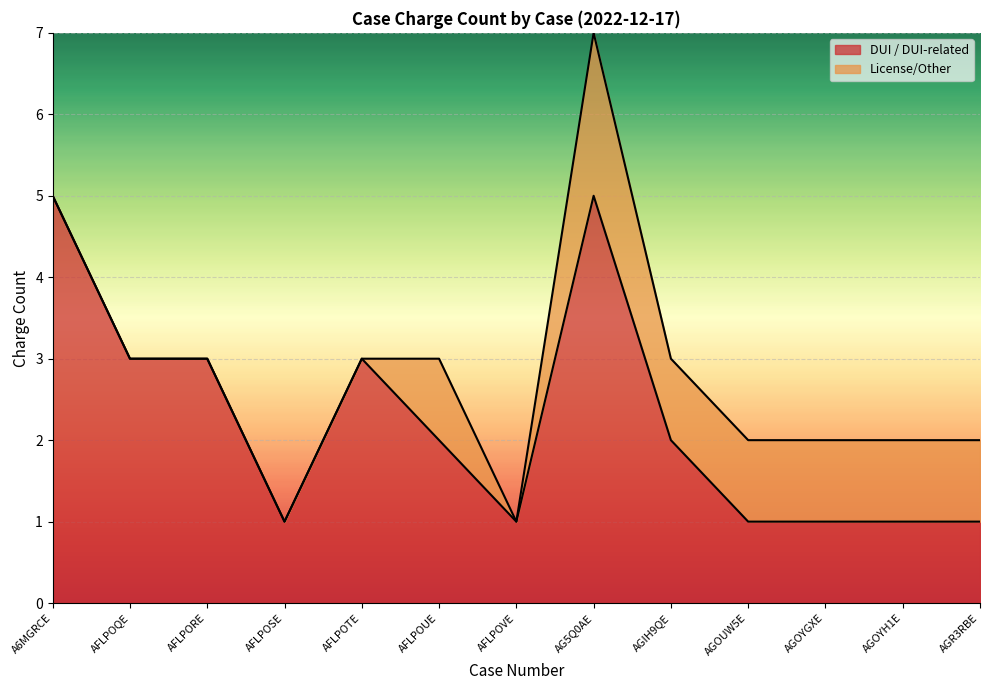

What is the greatest value displayed?

5